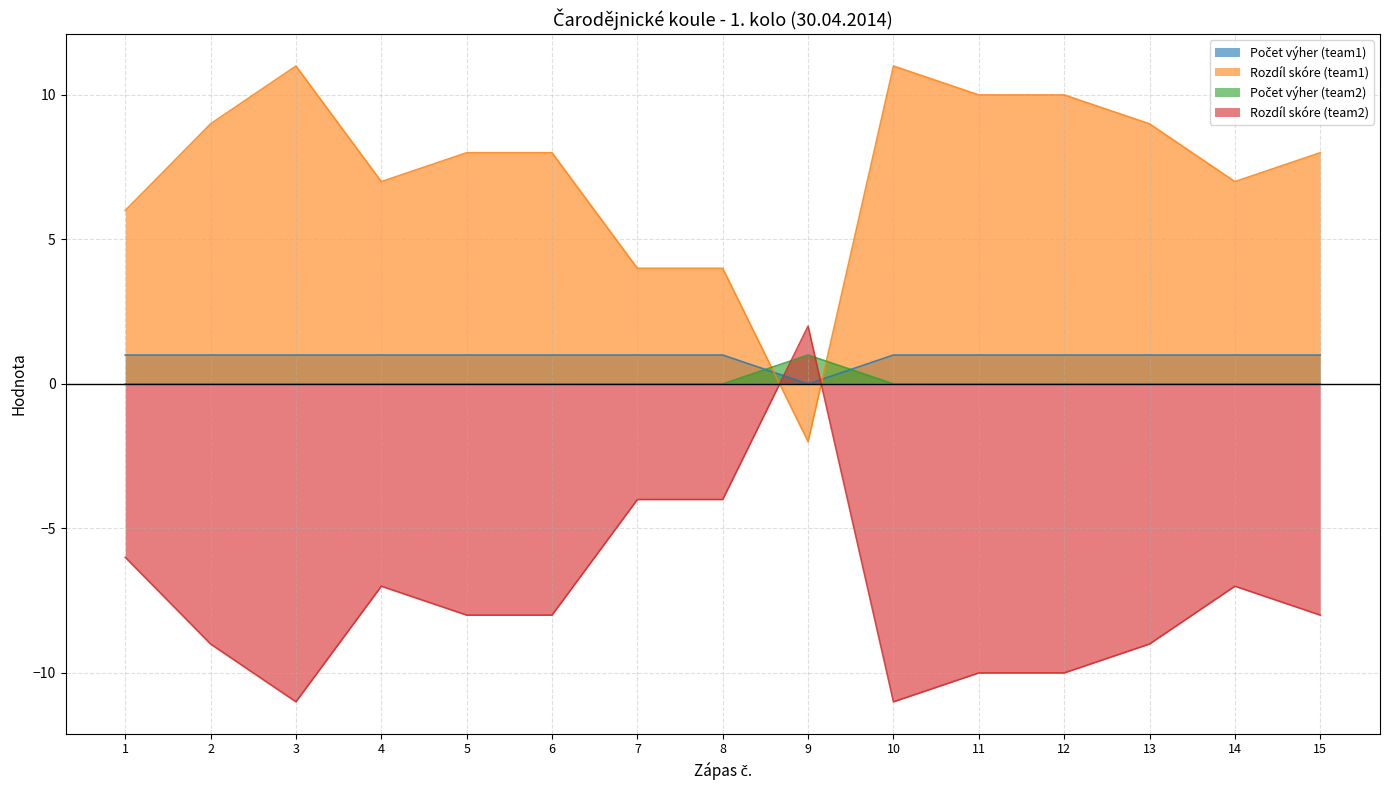

At which label does Rozdíl skóre (team1) reach its minimum?

9